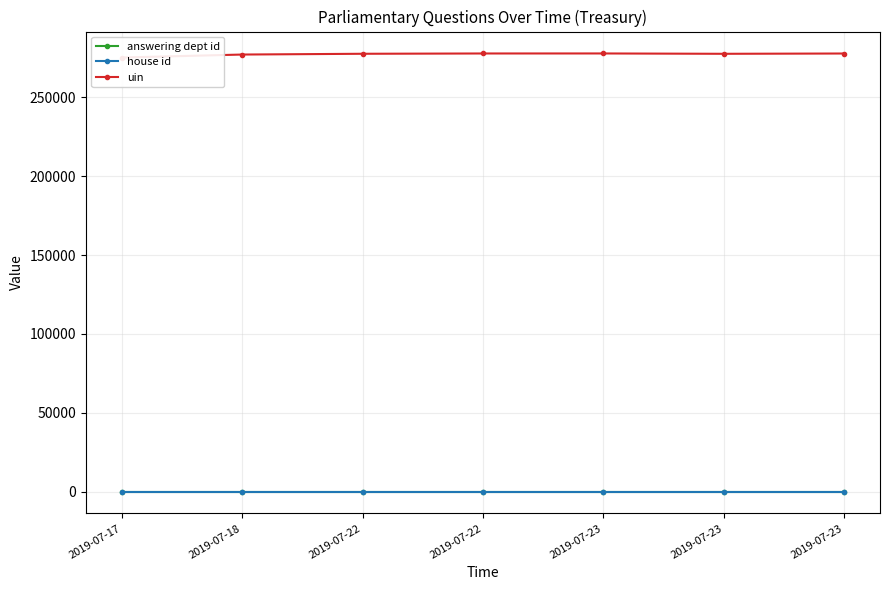

At which category is the sum across all series the highest?

2019-07-23